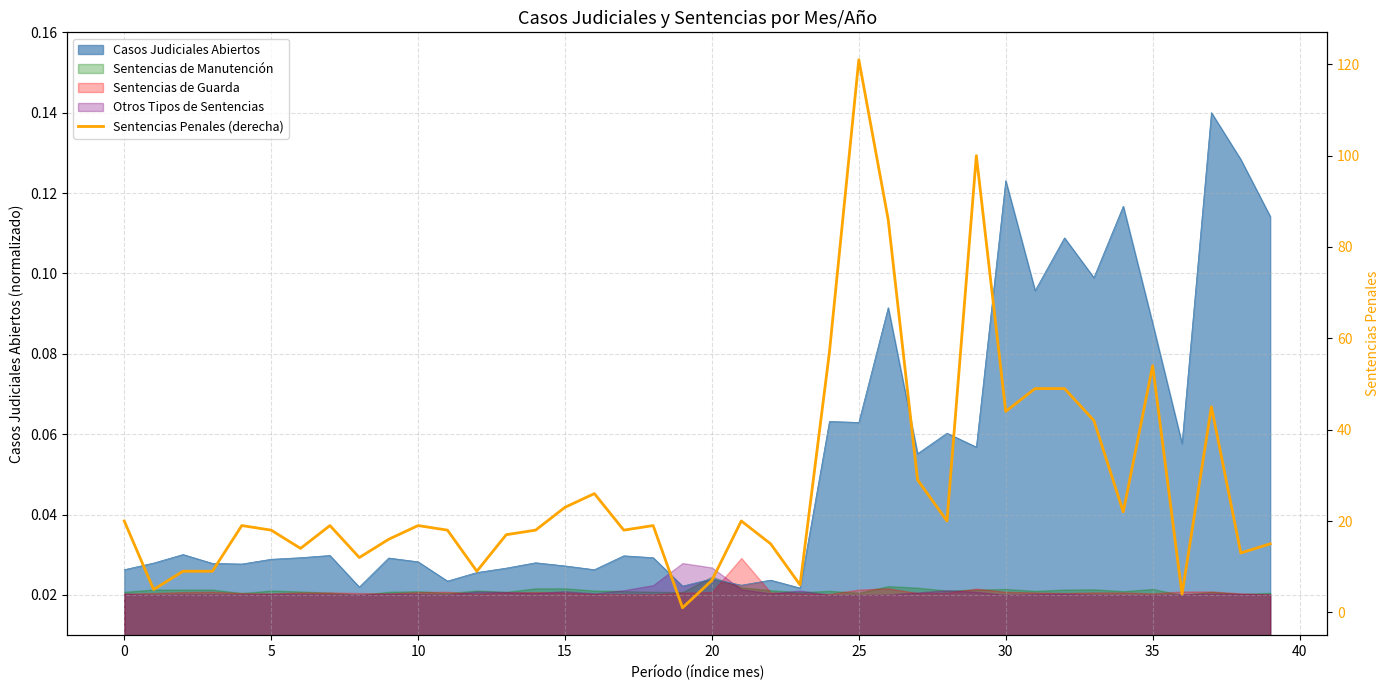

The value at 17 is 26. True or false?

False